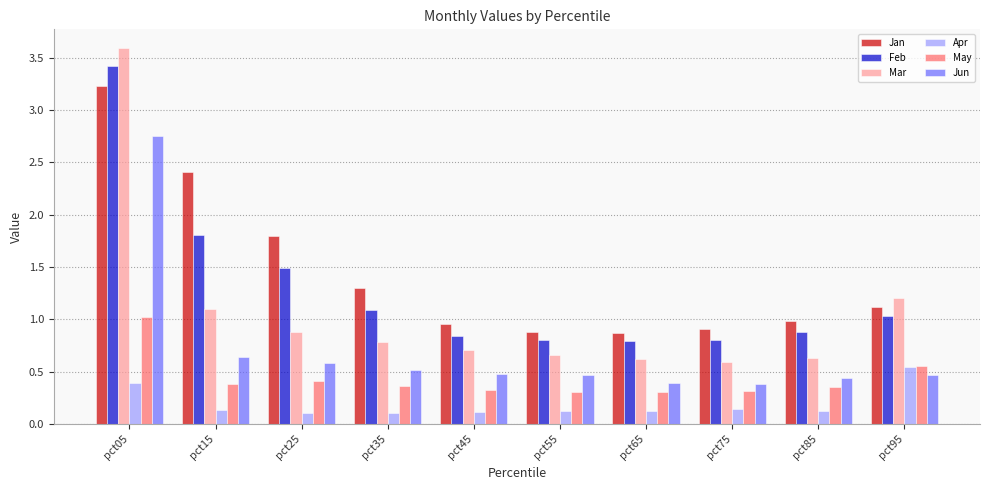

Are the bars grouped side by side (vs. stacked)?

Yes